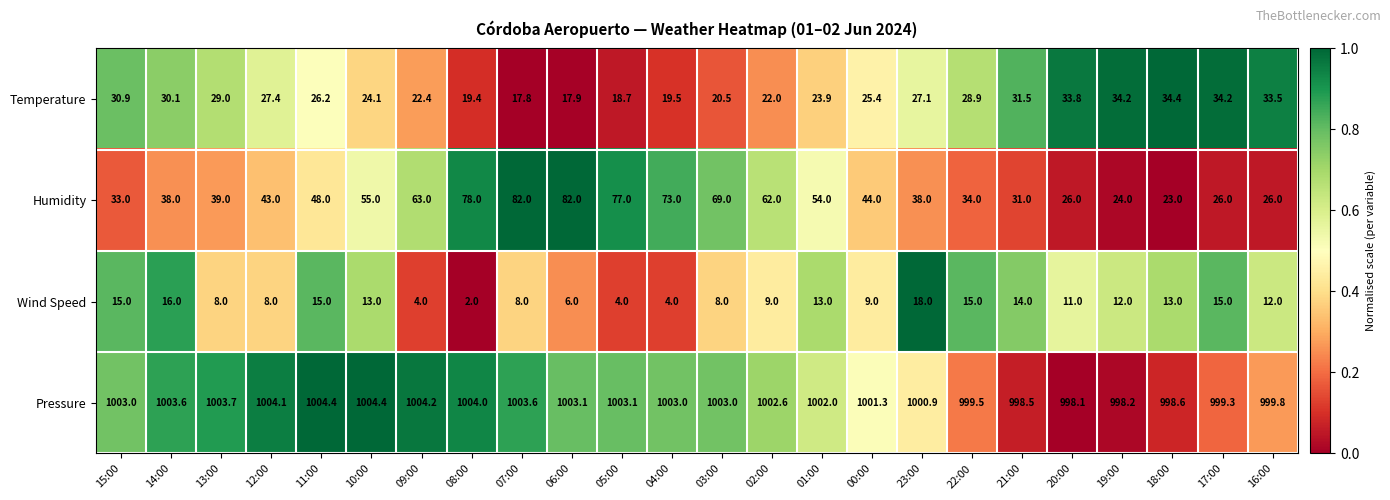

Which series changed the most between 02:00 and 20:00?

Humidity